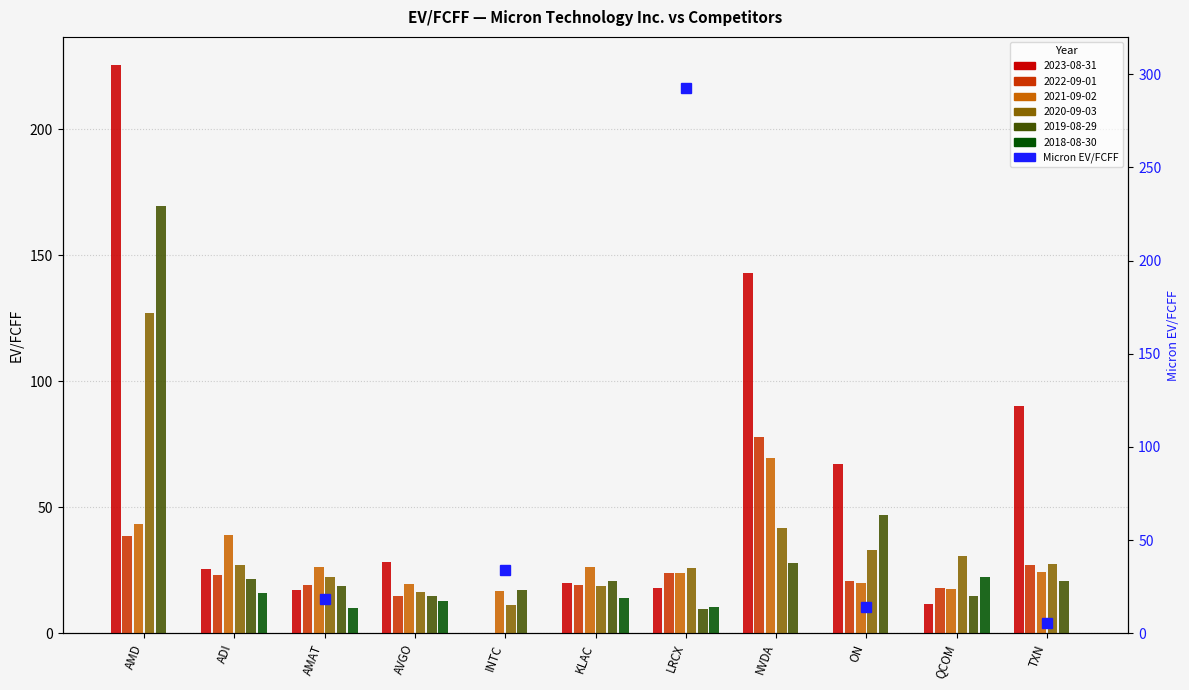

Which series changed the most between KLAC and ON?

2023-08-31